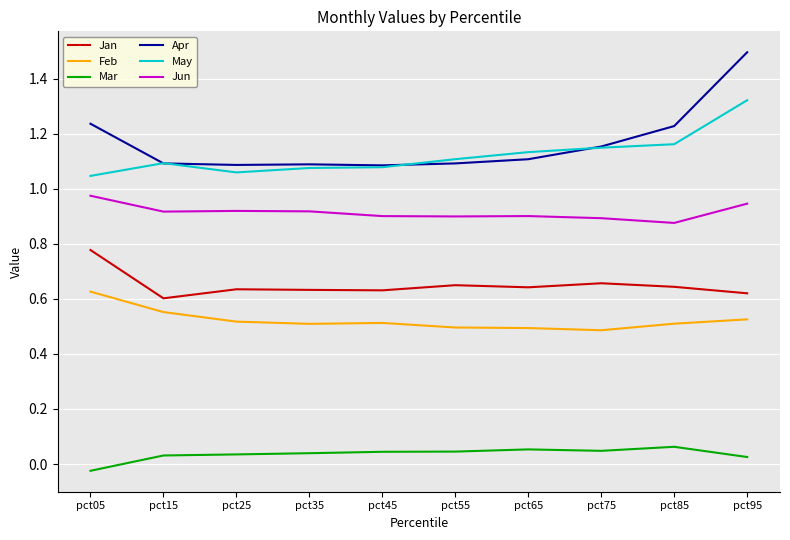

True or false: Feb and Mar intersect in this chart.

False